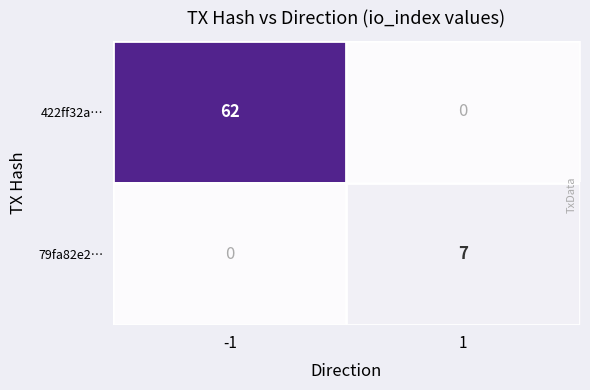

What is the difference between the highest and lowest values at 1?

7